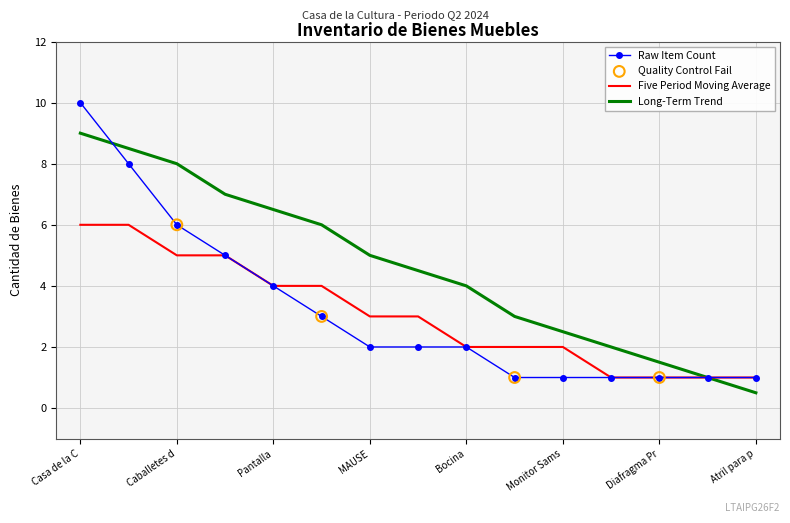

Which series has the widest spread of values?

Raw Item Count